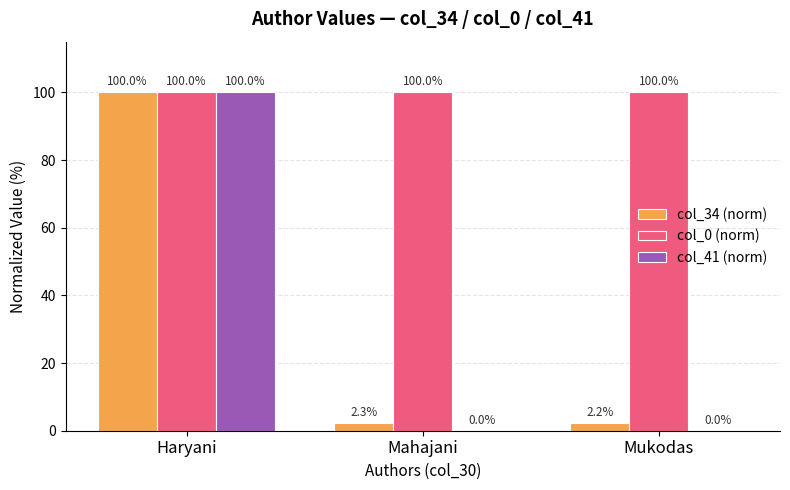

What are all the series names shown in the legend?

col_34 (norm), col_0 (norm), col_41 (norm)